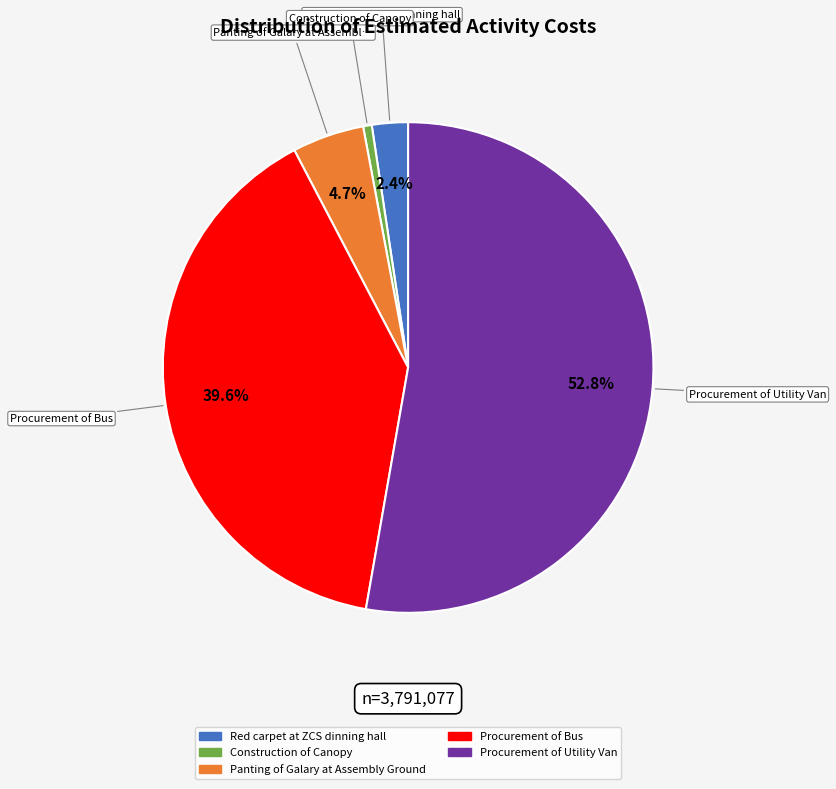

Which category has the smallest portion of the pie?

Construction of Canopy